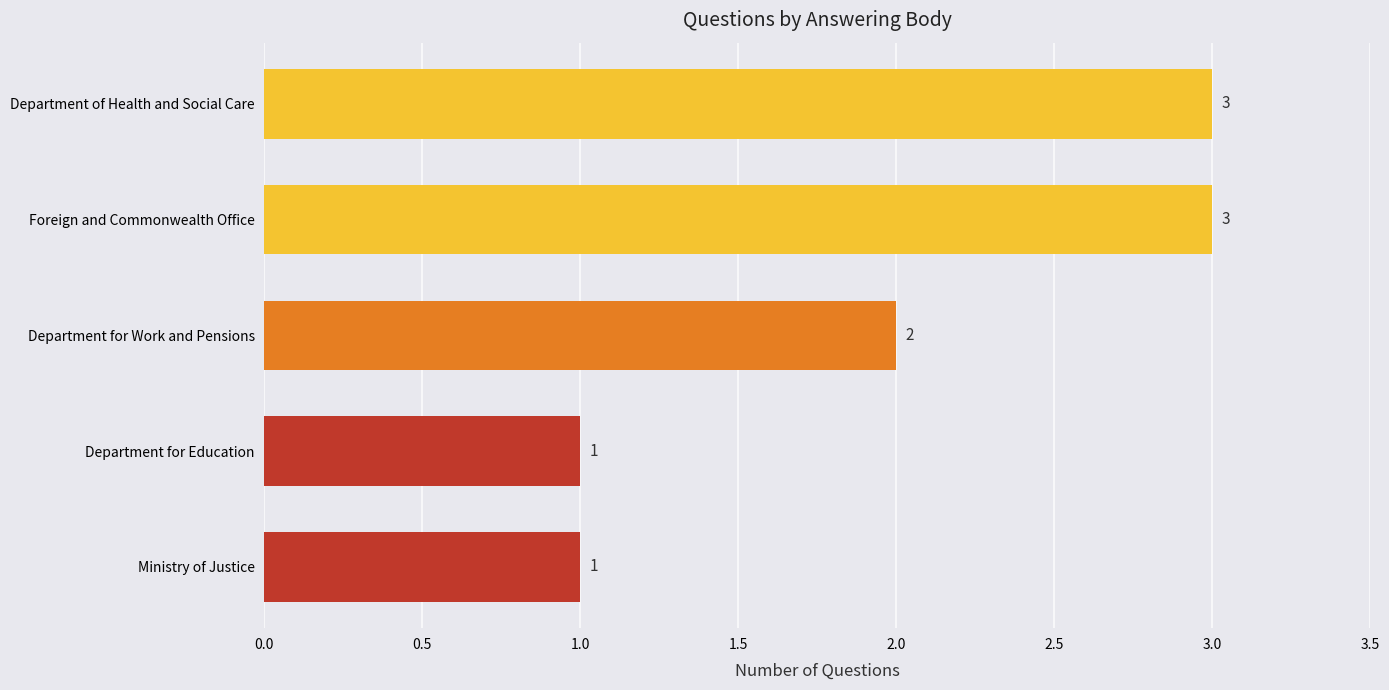

The chart shows a value of 1 at Department for Work and Pensions. True or false?

False